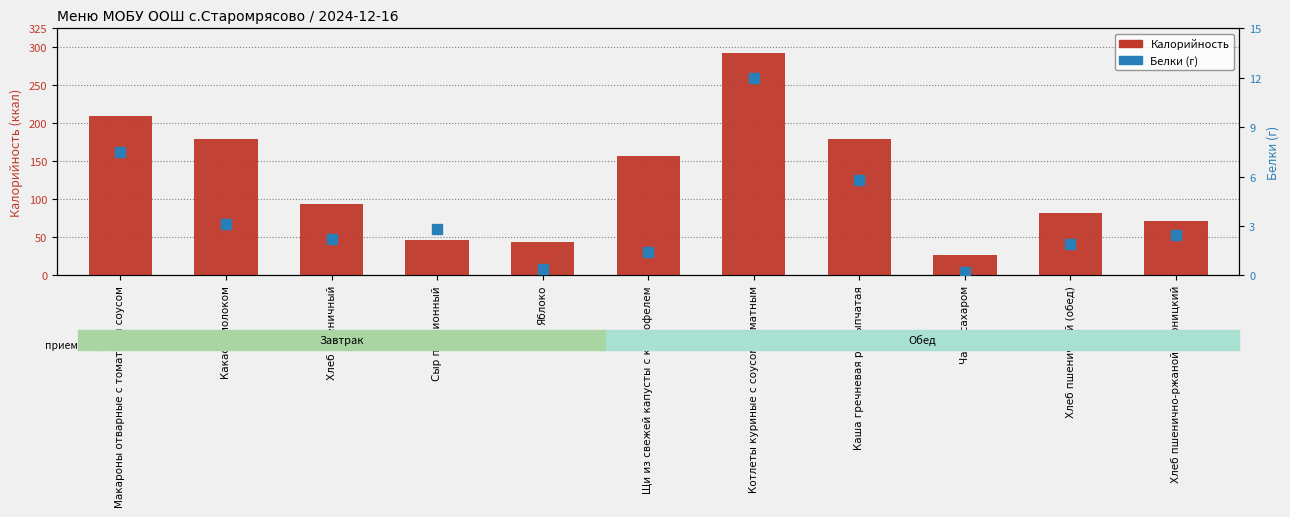

What is the lowest value of the Калорийность series?

27.0